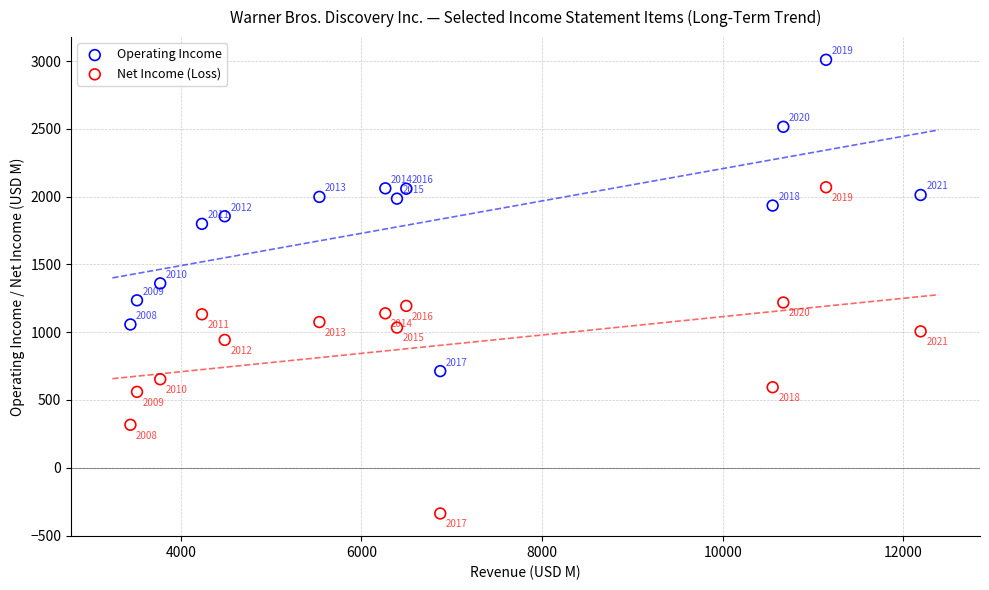

In the Net Income (Loss) series, what Y value is closest to 866?

943